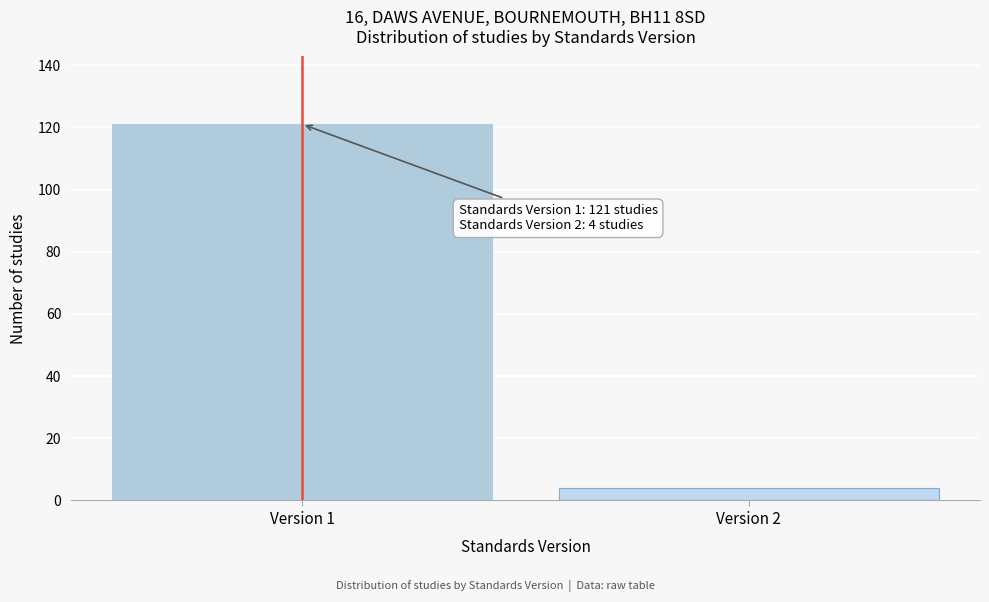

Reading left to right, list all the values displayed in this chart.

121	4